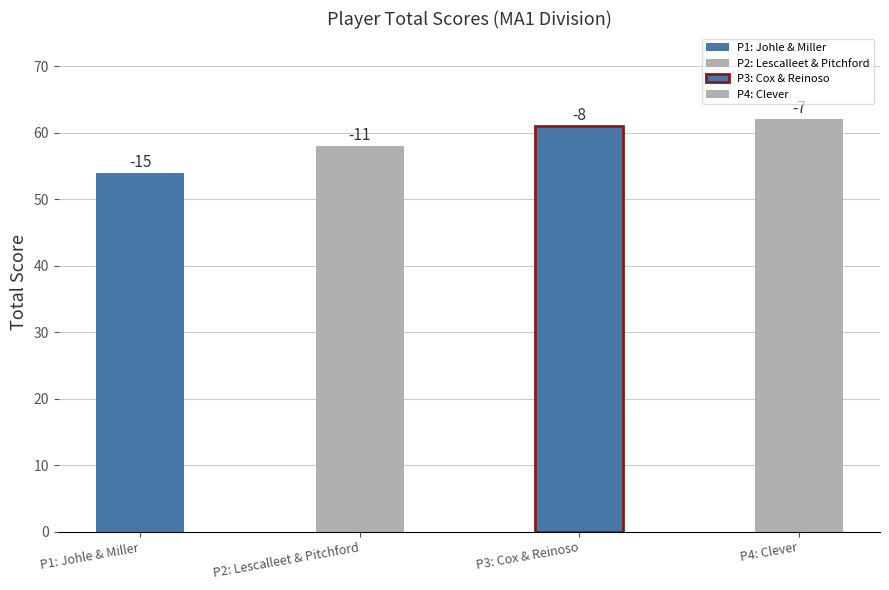

Reading right to left, transcribe all the data shown in this chart.

event_total_score: Matt Clever=62	Gordon Cox & Francisco Reinoso=61	Brad Lescalleet & Matt Pitchford=58	Zachary Johle & Asher Miller=54
round_total_score: Matt Clever=62	Gordon Cox & Francisco Reinoso=61	Brad Lescalleet & Matt Pitchford=58	Zachary Johle & Asher Miller=54